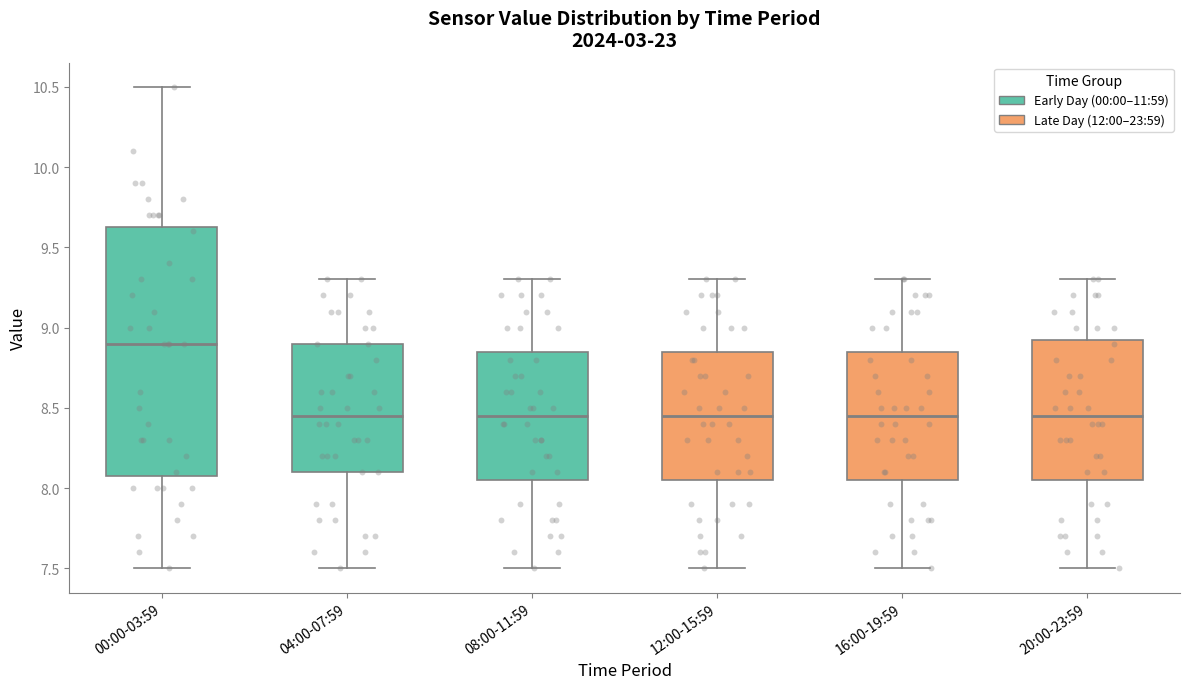

Comparing the boxes themselves (not the whiskers), which one is the tallest?

00:00-03:59